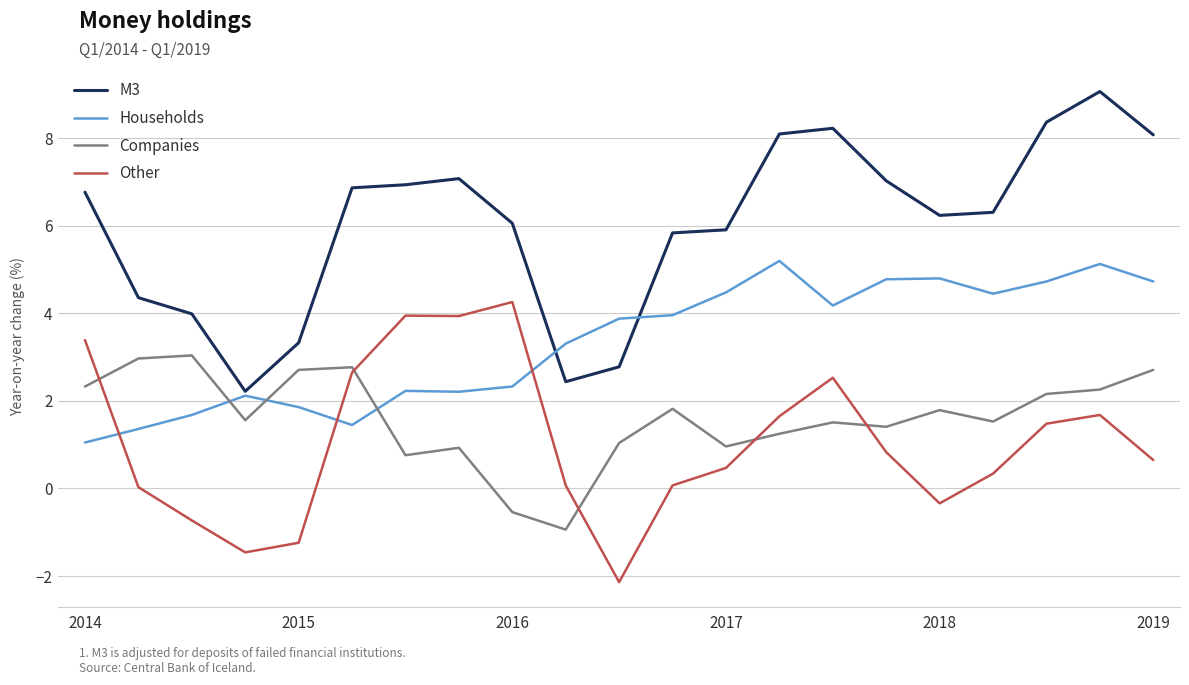

Which series has the largest total across all categories?

M3